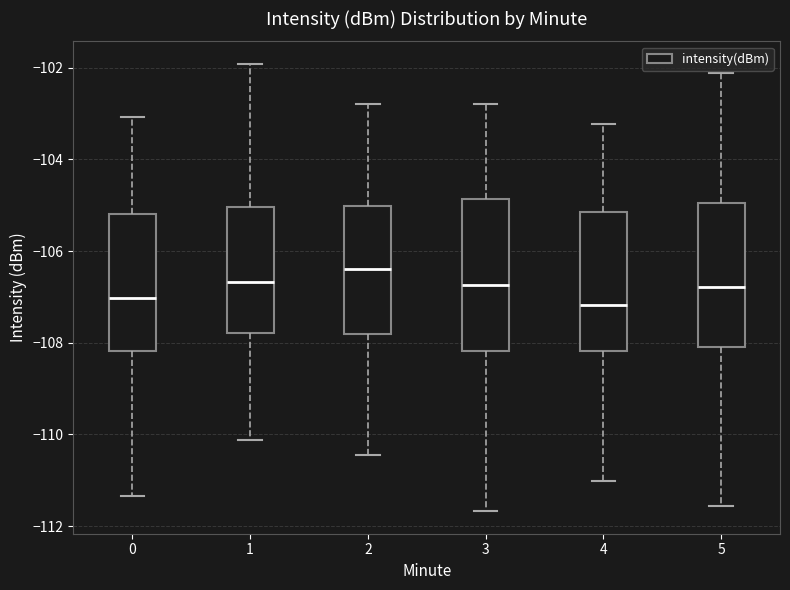

Reading left to right, transcribe this box plot: for each box, give where its median line is, the range the box spans, and where its two whiskers end, as read against the y-axis. The values are not printed on the chart, so give them approximately, as read against the axis.

0: median -107.0, box -108.2 to -105.2, whiskers -111.4 to -103.0
1: median -106.6, box -107.8 to -105.0, whiskers -110.2 to -102.0
2: median -106.4, box -107.8 to -105.0, whiskers -110.4 to -102.8
3: median -106.8, box -108.2 to -104.8, whiskers -111.6 to -102.8
4: median -107.2, box -108.2 to -105.2, whiskers -111.0 to -103.2
5: median -106.8, box -108.0 to -105.0, whiskers -111.6 to -102.2